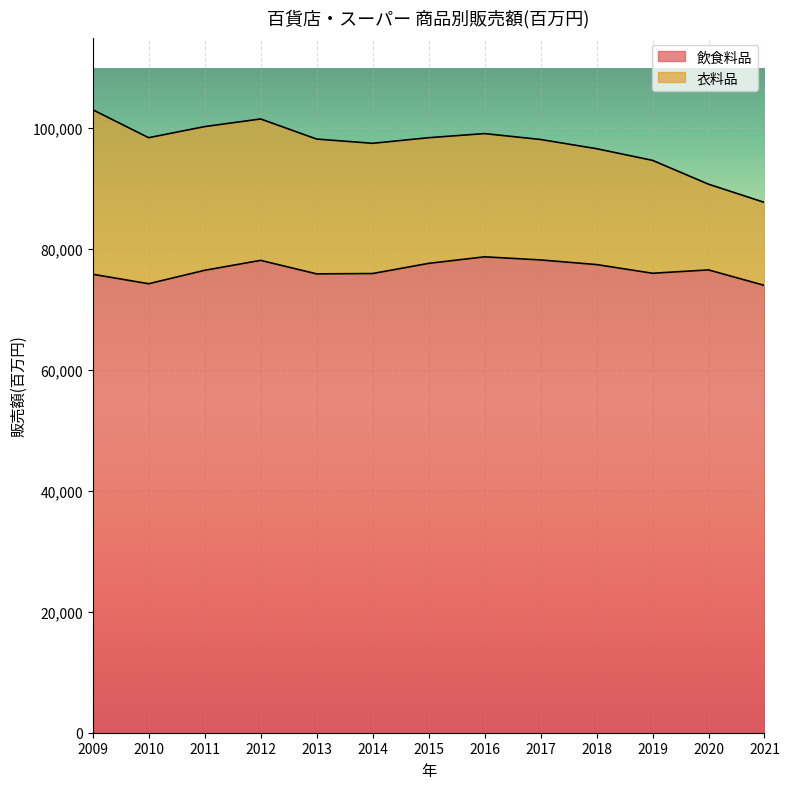

List the labels in order of value, smallest first.

2021, 2010, 2009, 2013, 2014, 2019, 2011, 2020, 2018, 2015, 2012, 2017, 2016